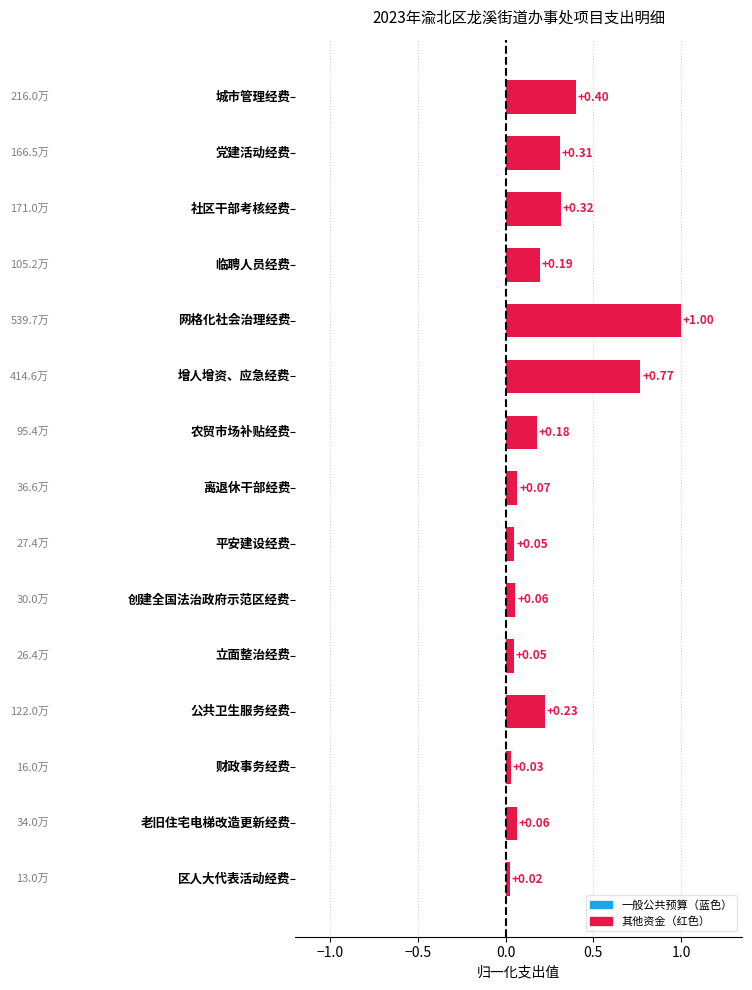

What is the sum of all values?

3.7